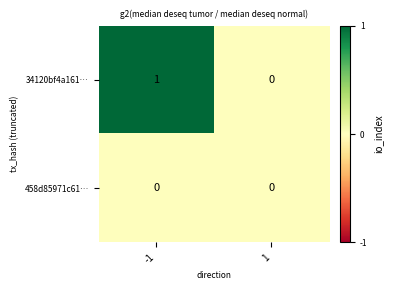

What is the maximum value shown in the chart?

1